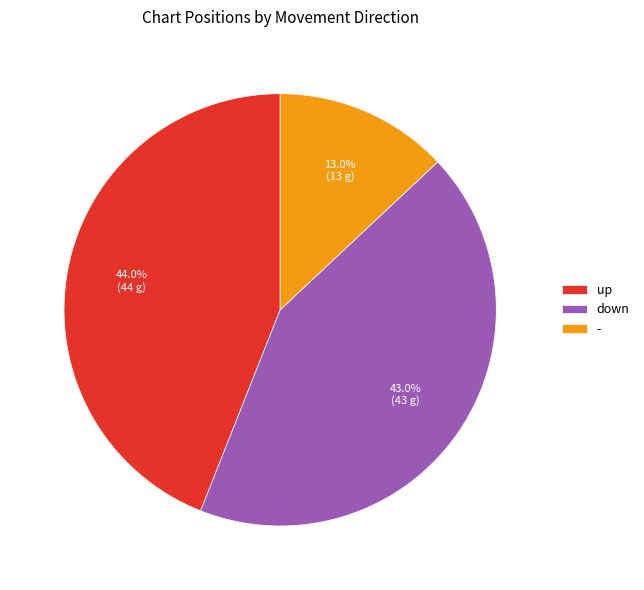

What is the ratio of the value at down to the value at -?

3.3